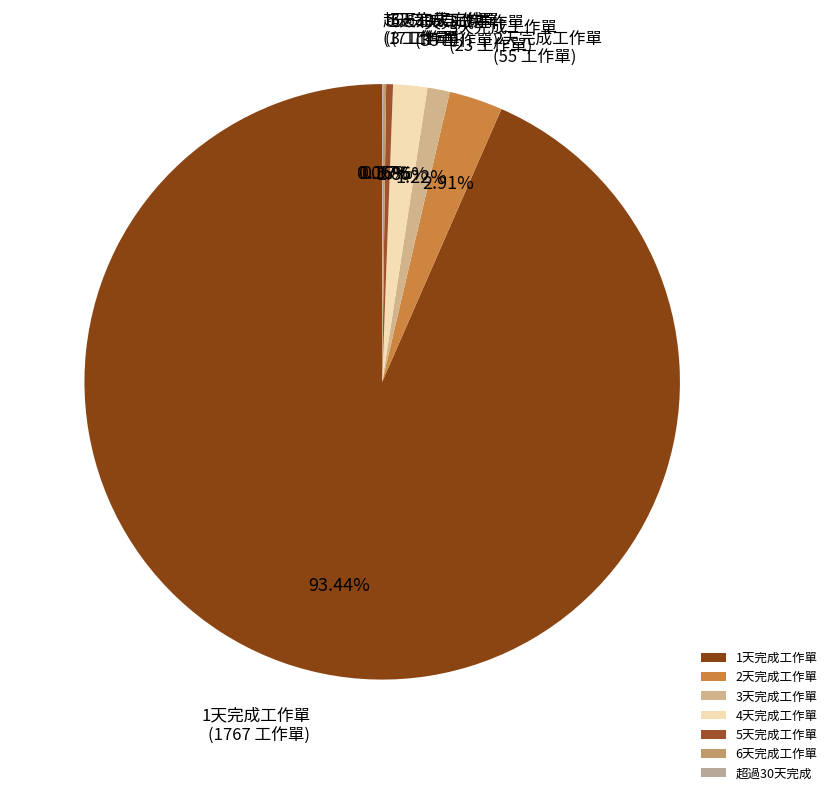

Is there any slice that represents more than half of the pie?

Yes